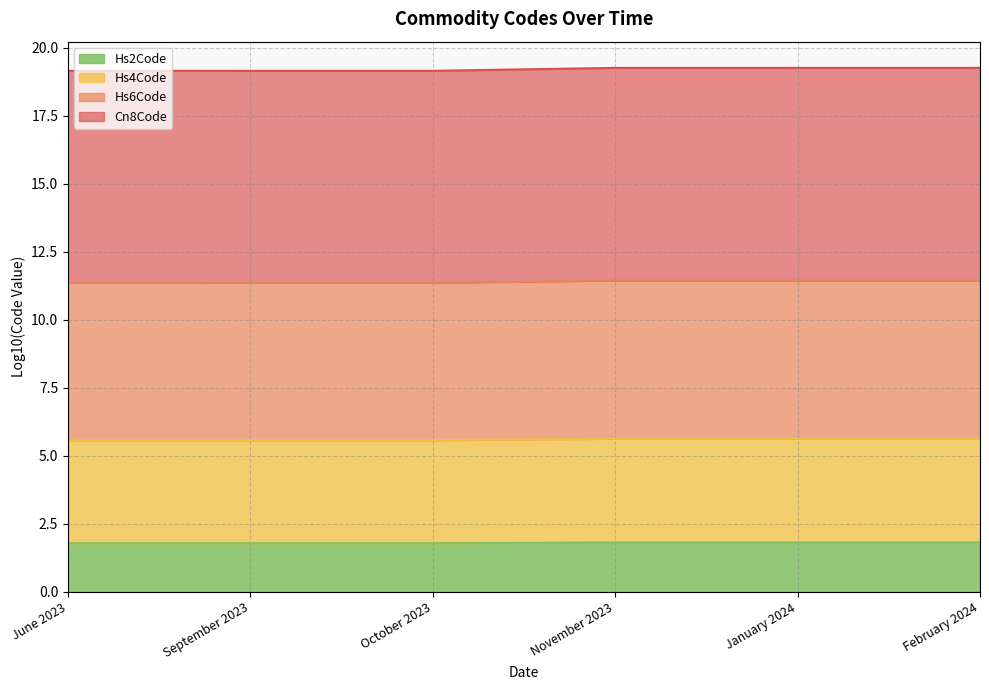

Rank the categories by Cn8Code value from highest to lowest.

November 2023, January 2024, February 2024, October 2023, September 2023, June 2023